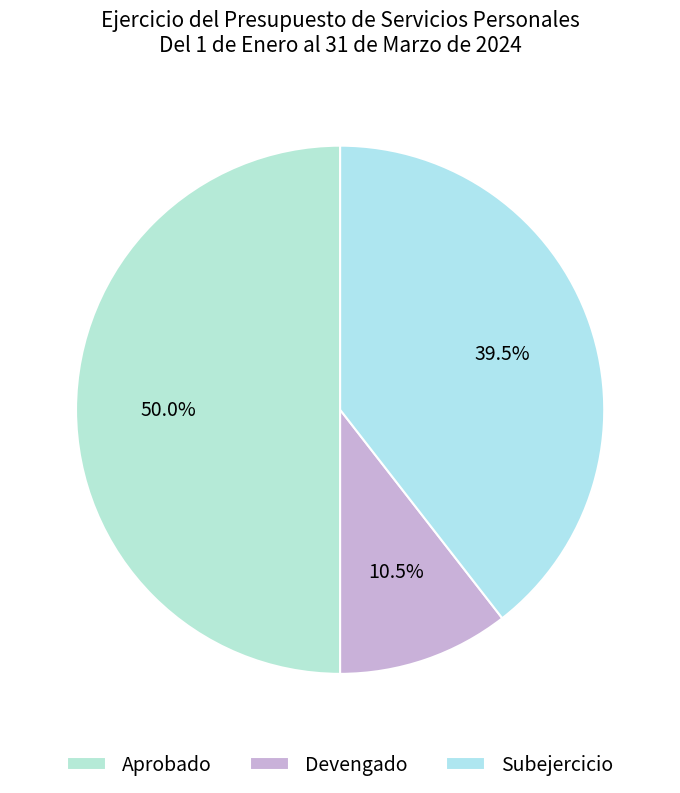

To the nearest percent, what is the average slice percentage?

33%